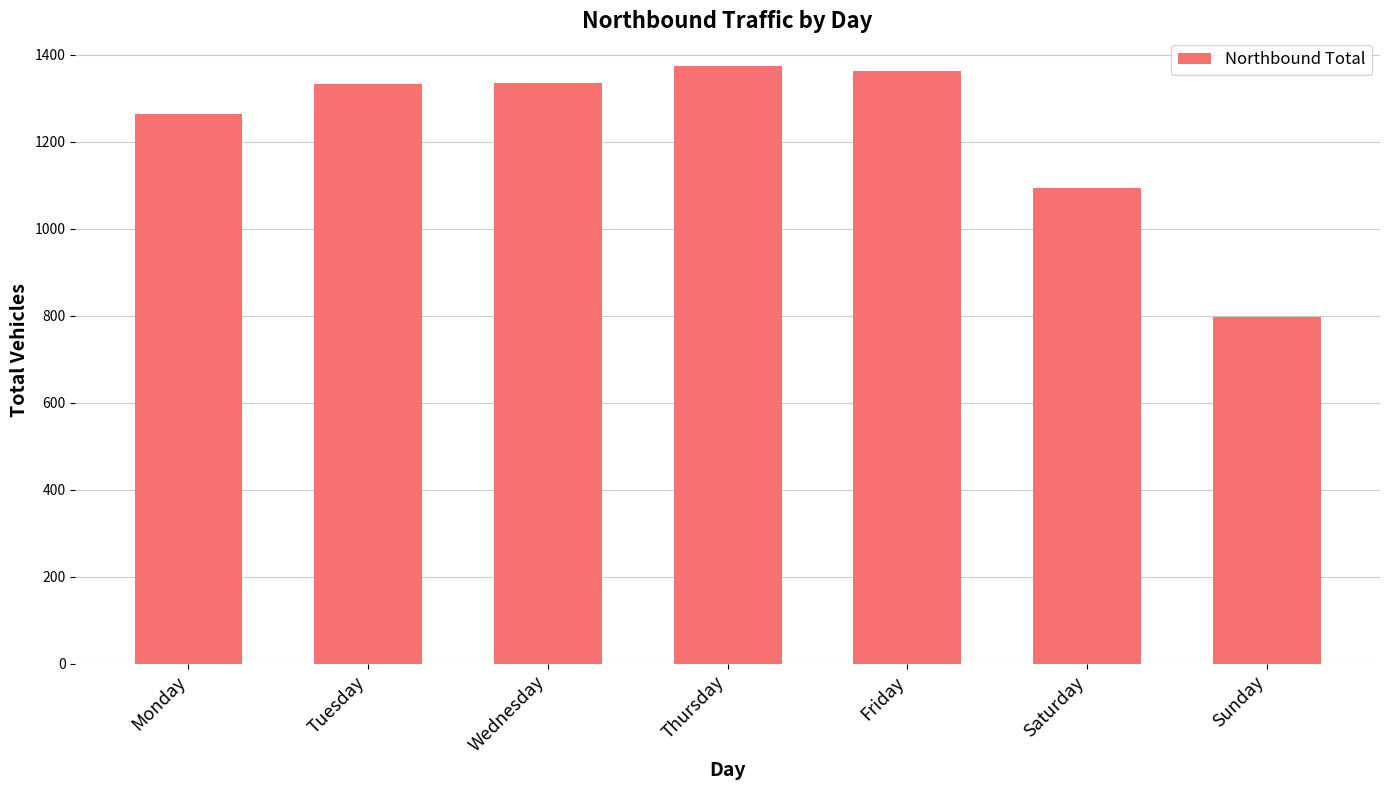

What is the value of the 2nd bar from the left?

1333